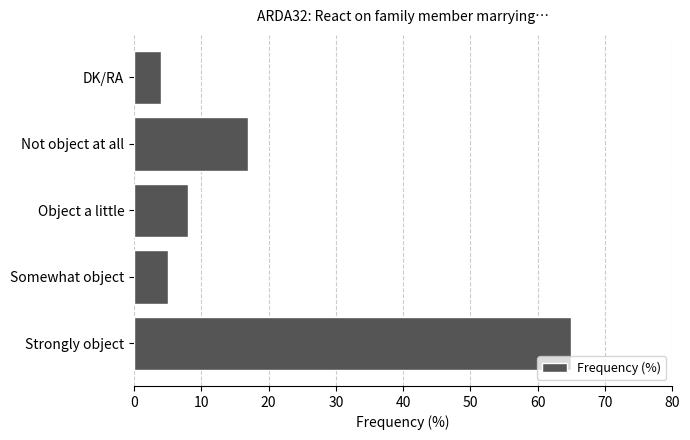

Rank the categories by value from highest to lowest.

Strongly object, Not object at all, Object a little, Somewhat object, DK/RA